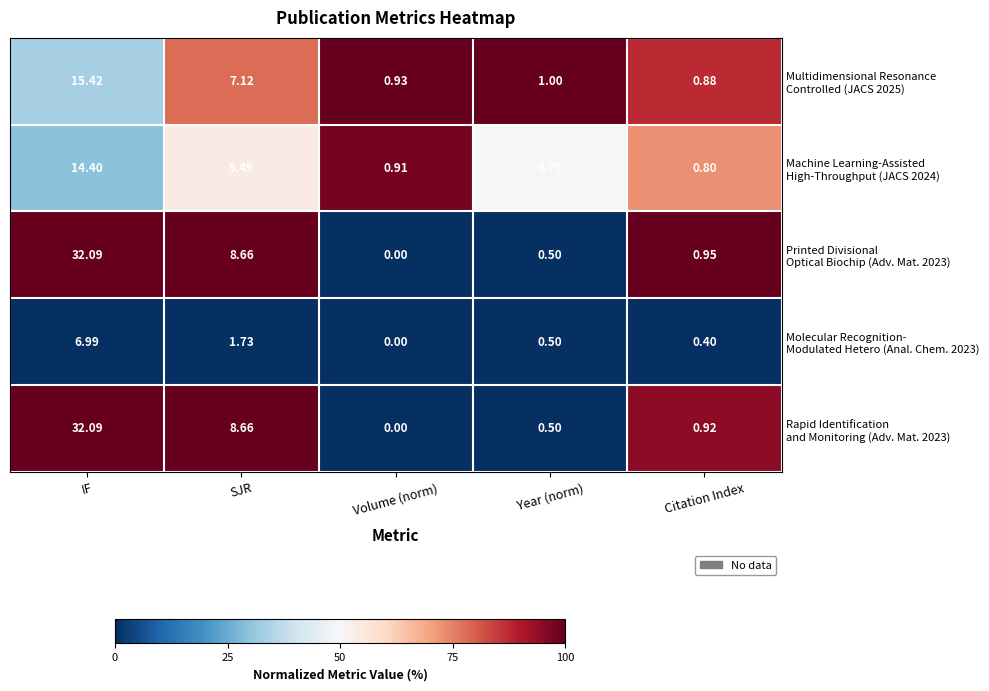

Which label corresponds to the smallest value in the chart?

Volume (norm)